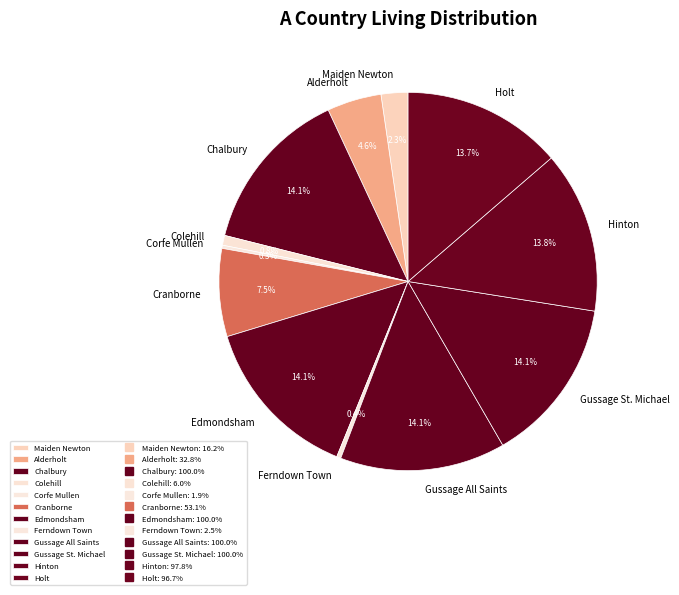

Is the sum of Colehill and Edmondsham greater than half?

No